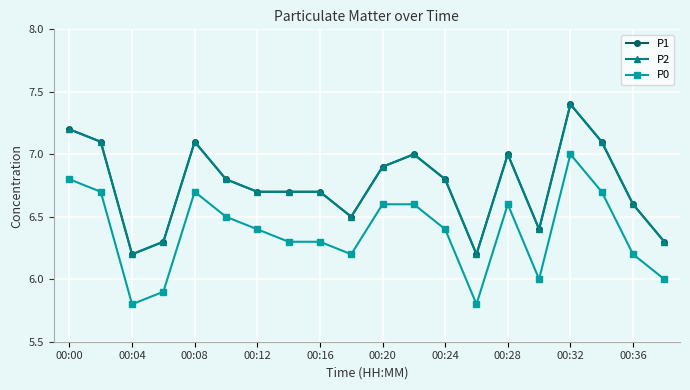

Which series has the largest total across all categories?

P1